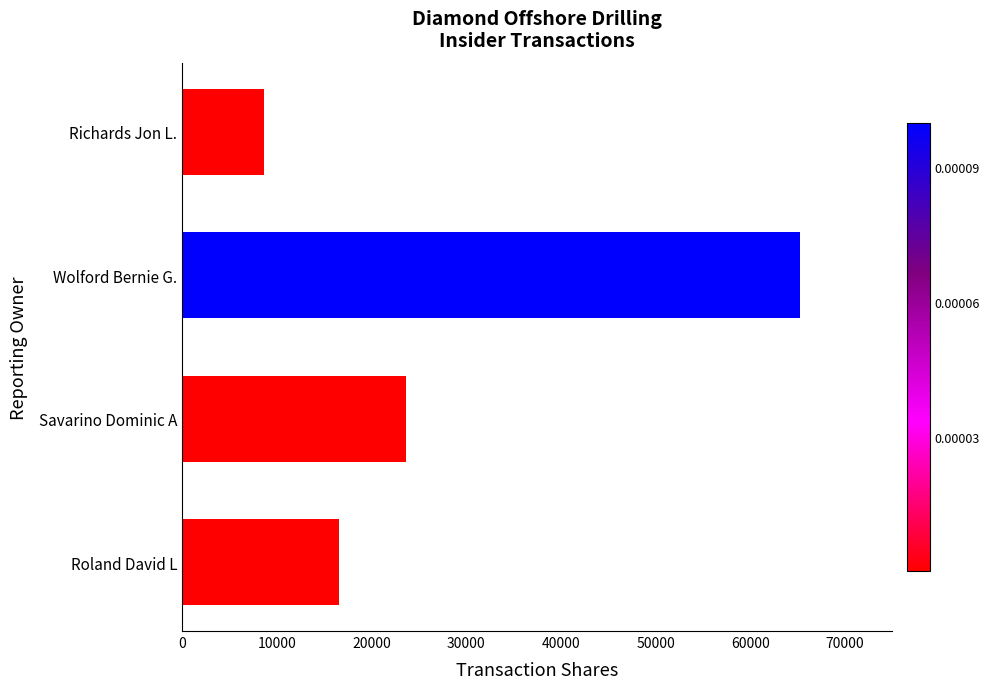

Reading top to bottom, what are all the values shown in this chart?

Richards Jon L.=8579	Wolford Bernie G.=65218	Savarino Dominic A=23624	Roland David L=16579